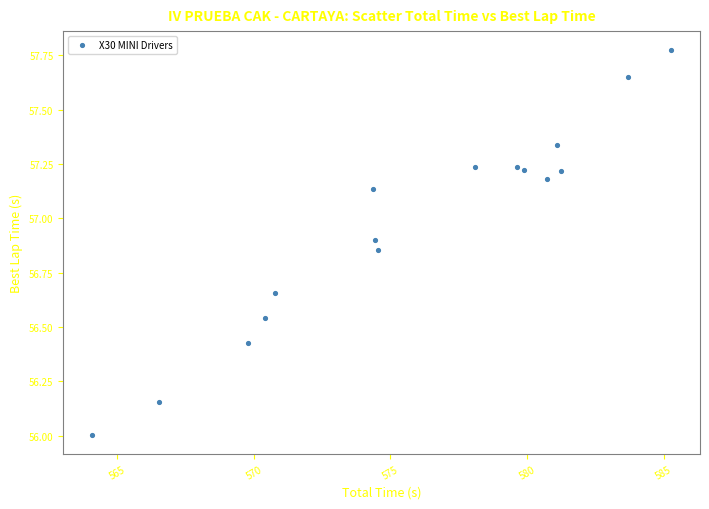

What is the range of X values (max minus min)?

21.2